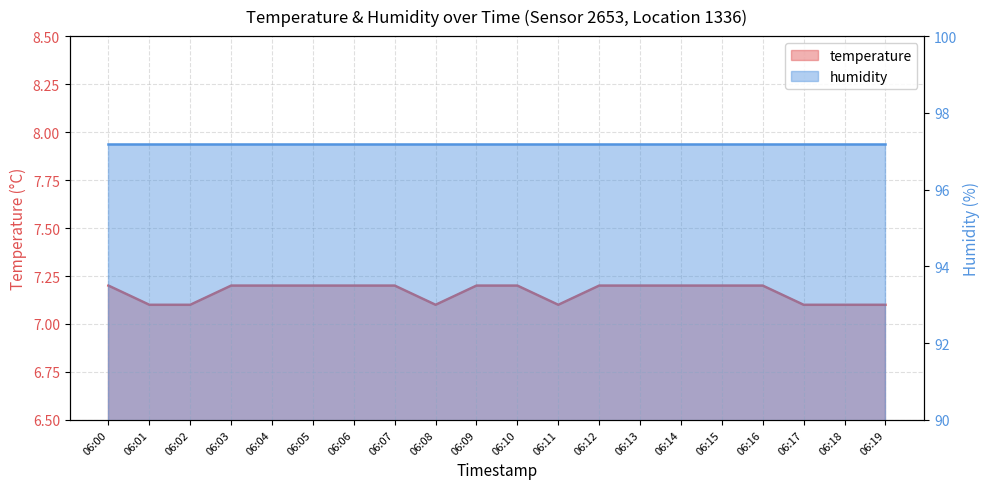

Rank the categories by value from highest to lowest.

06:00, 06:03, 06:04, 06:05, 06:06, 06:07, 06:09, 06:10, 06:12, 06:13, 06:14, 06:15, 06:16, 06:01, 06:02, 06:08, 06:11, 06:17, 06:18, 06:19